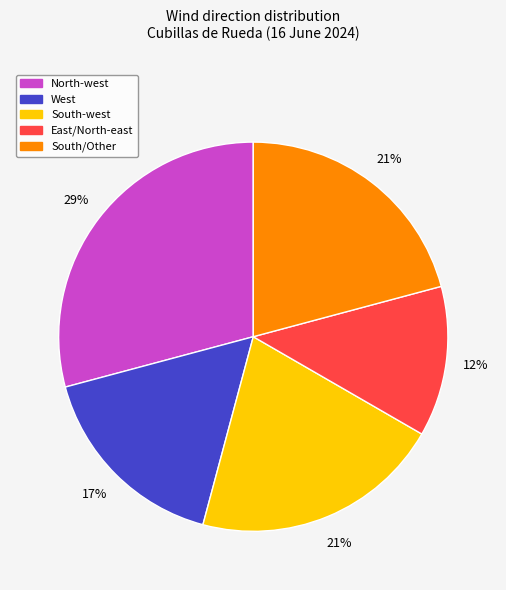

What is the ratio of the value at East/North-east to the value at North-west?

0.4